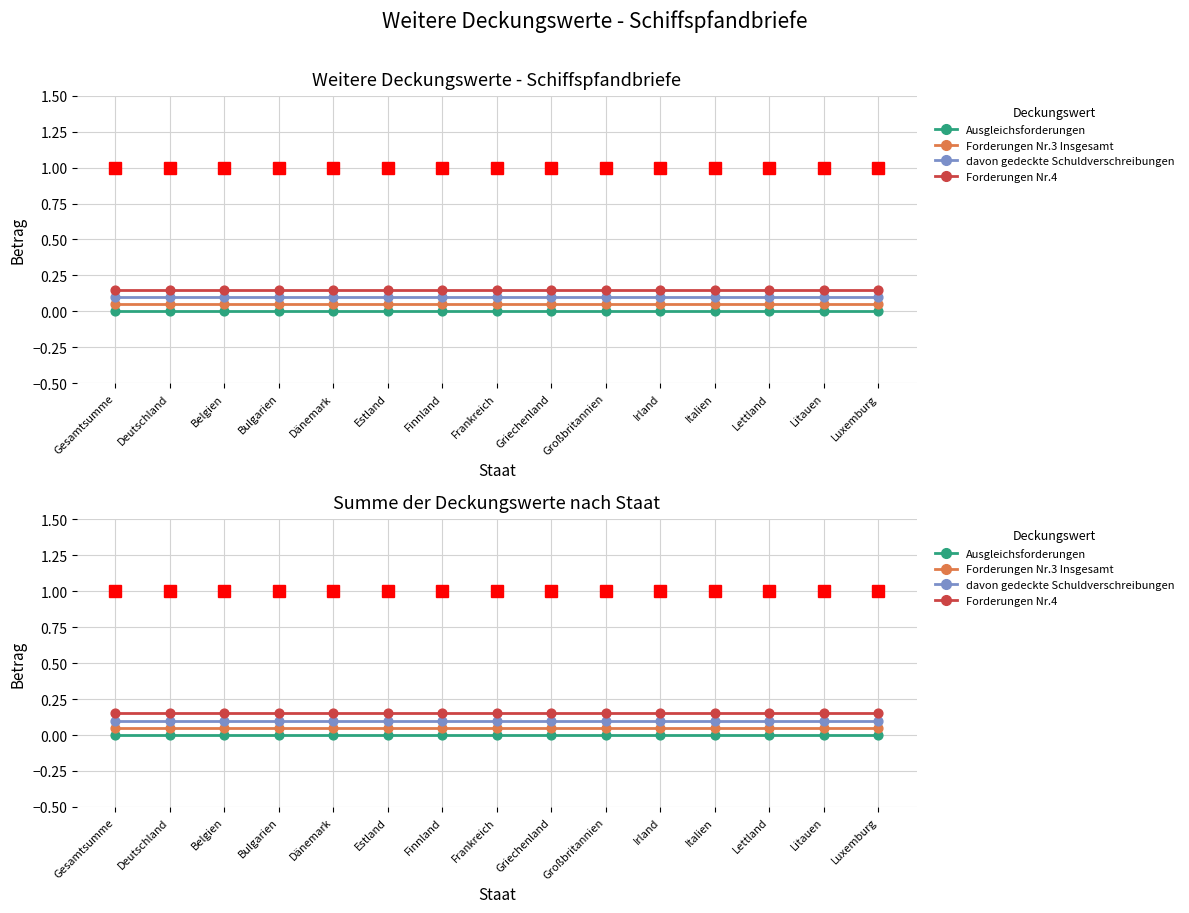

Is the value of Ausgleichsforderungen at Griechenland greater than the value of Forderungen Nr.3 Insgesamt at Luxemburg?

No